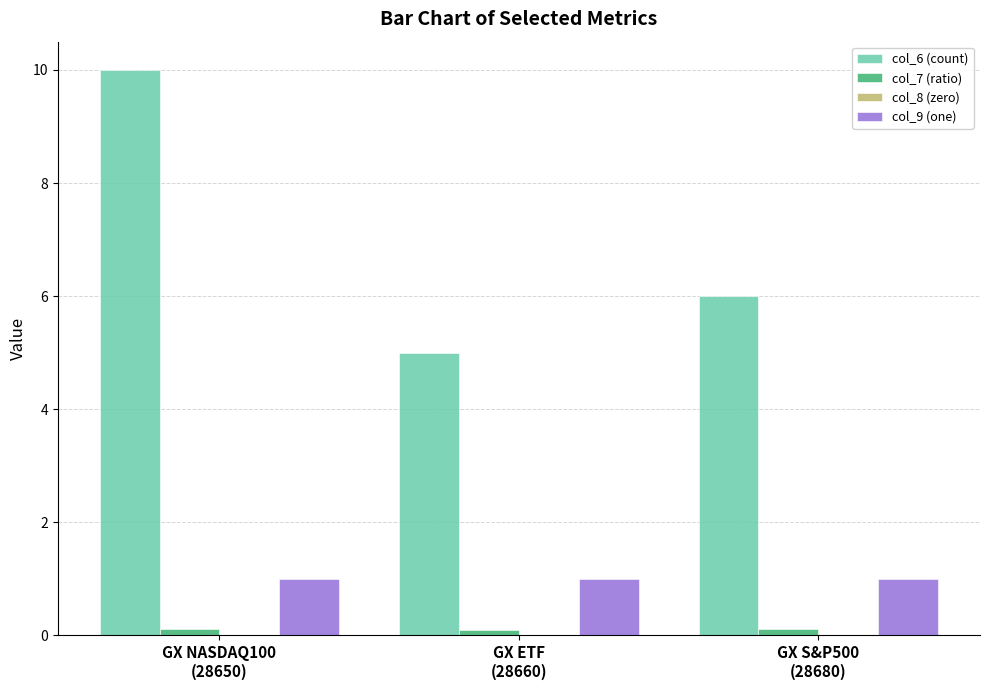

What is the difference between the highest and lowest values at GX S&P500
(28680)?

5.9